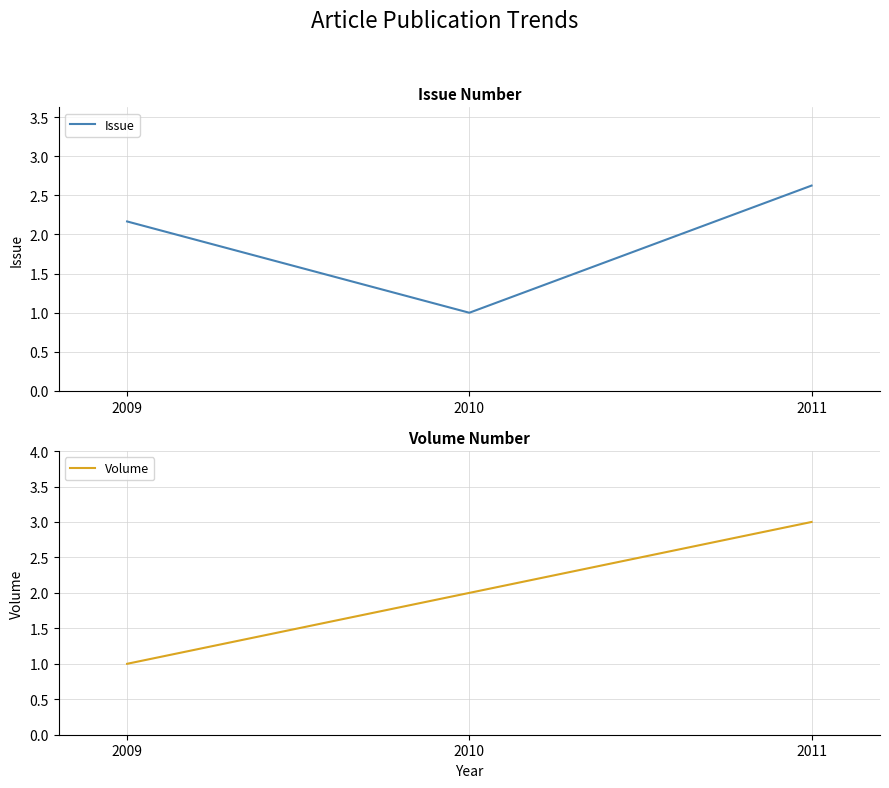

Reading left to right, what are all the values shown in this chart?

Issue: 2009=2.2	2010=1.0	2011=2.6
Volume: 2009=1.0	2010=2.0	2011=3.0